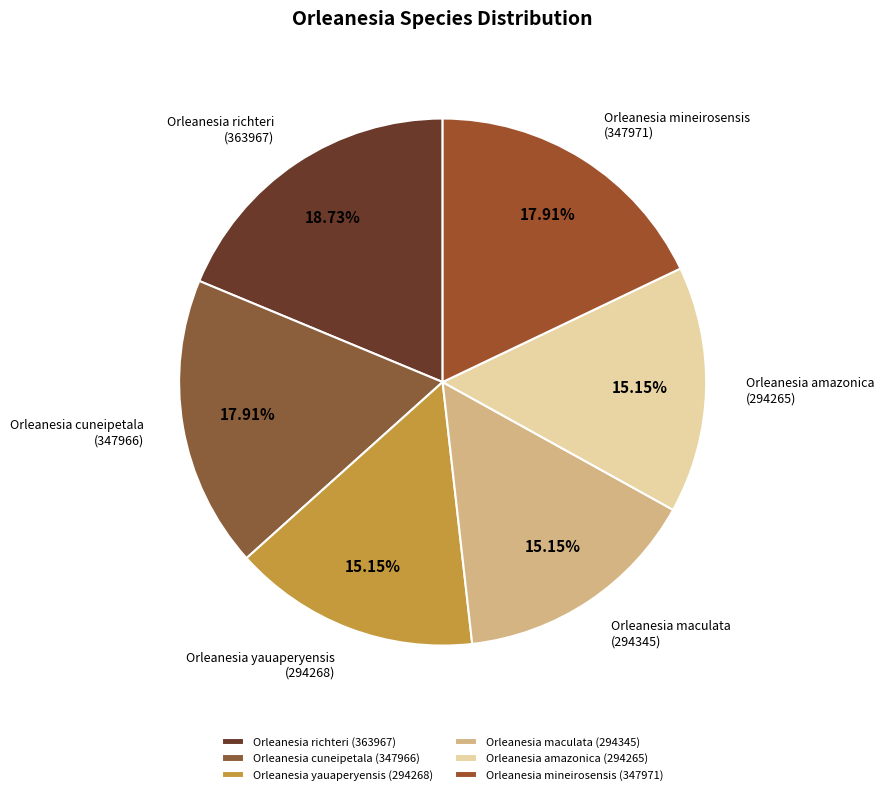

To the nearest percent, what is the difference between the largest and smallest slice percentages?

4%